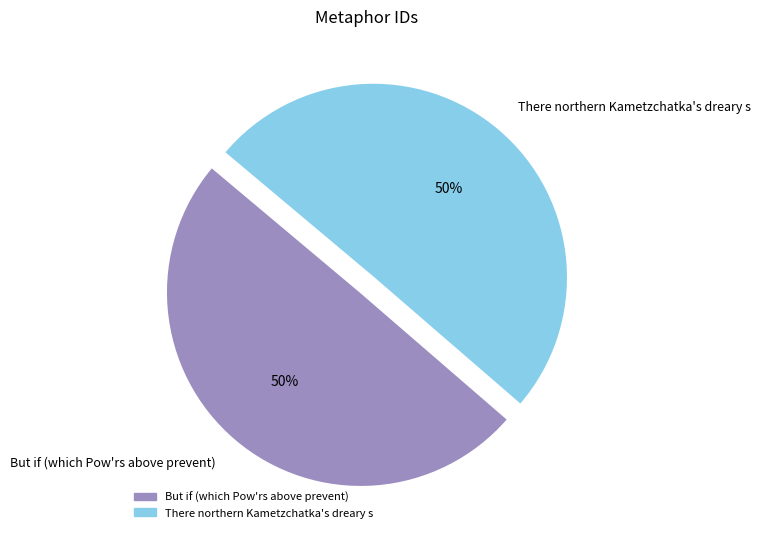

Combined, do But if (which Pow'rs above prevent) and There northern Kametzchatka's dreary s account for over 50%?

Yes